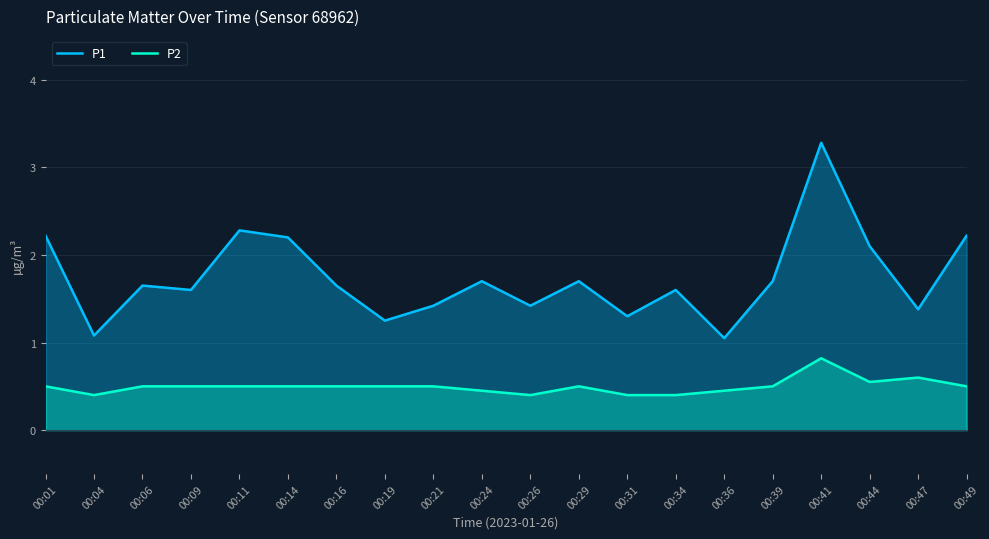

What is the difference between the P2 values at 00:06 and 00:47?

0.1